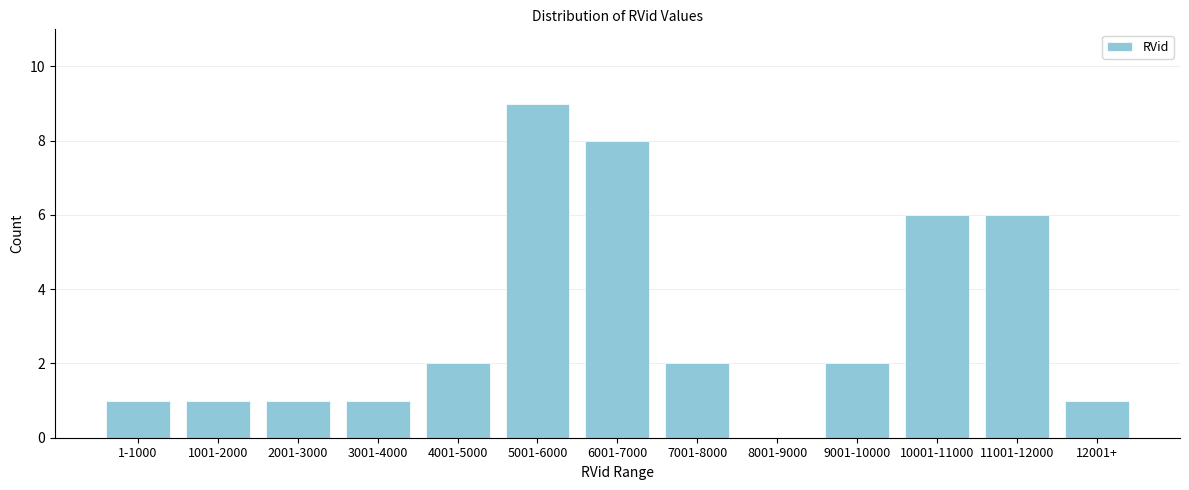

Reading left to right, list all the values displayed in this chart.

1-1000=1	1001-2000=1	2001-3000=1	3001-4000=1	4001-5000=2	5001-6000=9	6001-7000=8	7001-8000=2	8001-9000=0	9001-10000=2	10001-11000=6	11001-12000=6	12001+=1